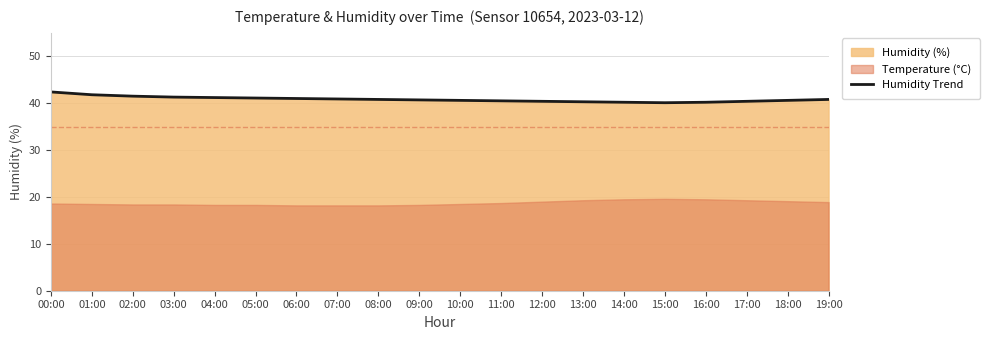

At which category does the chart reach its peak across all series?

00:00